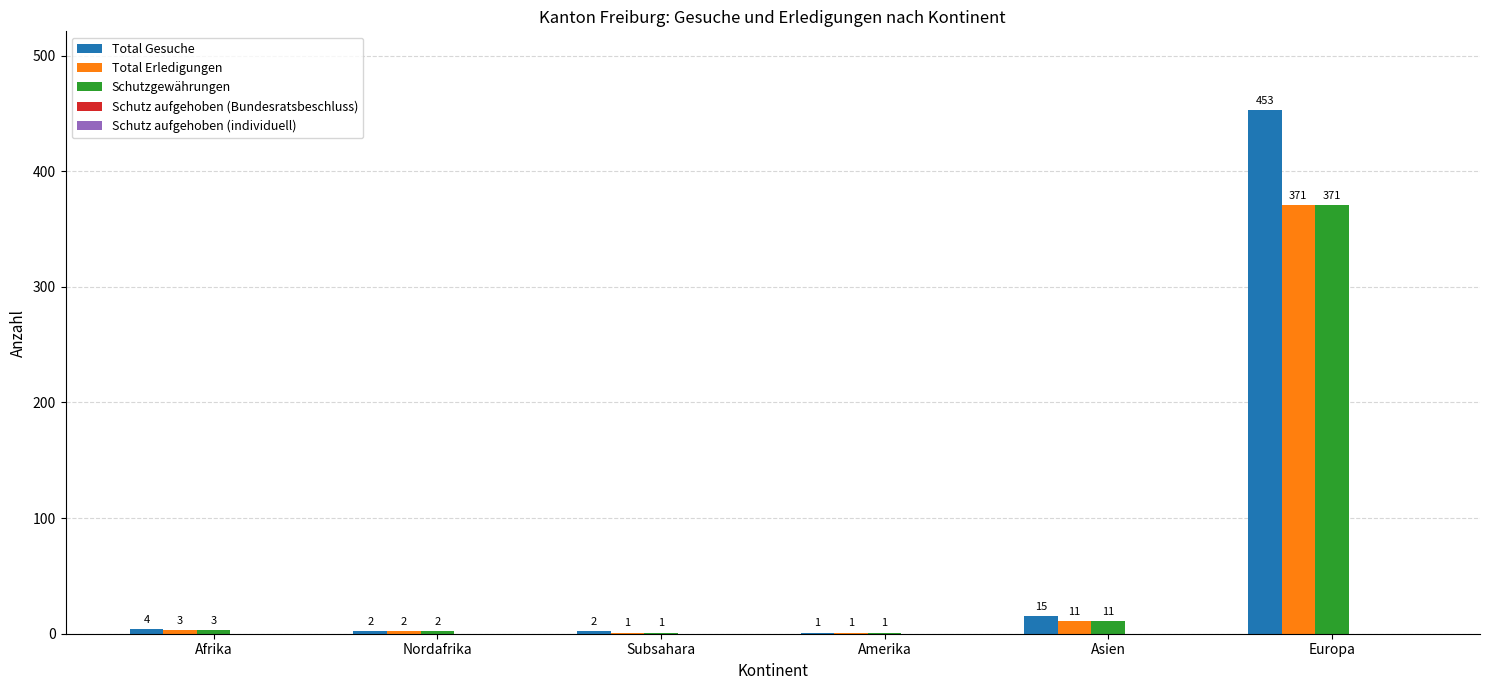

Between Asien and Europa, which series saw the biggest shift?

Total Gesuche